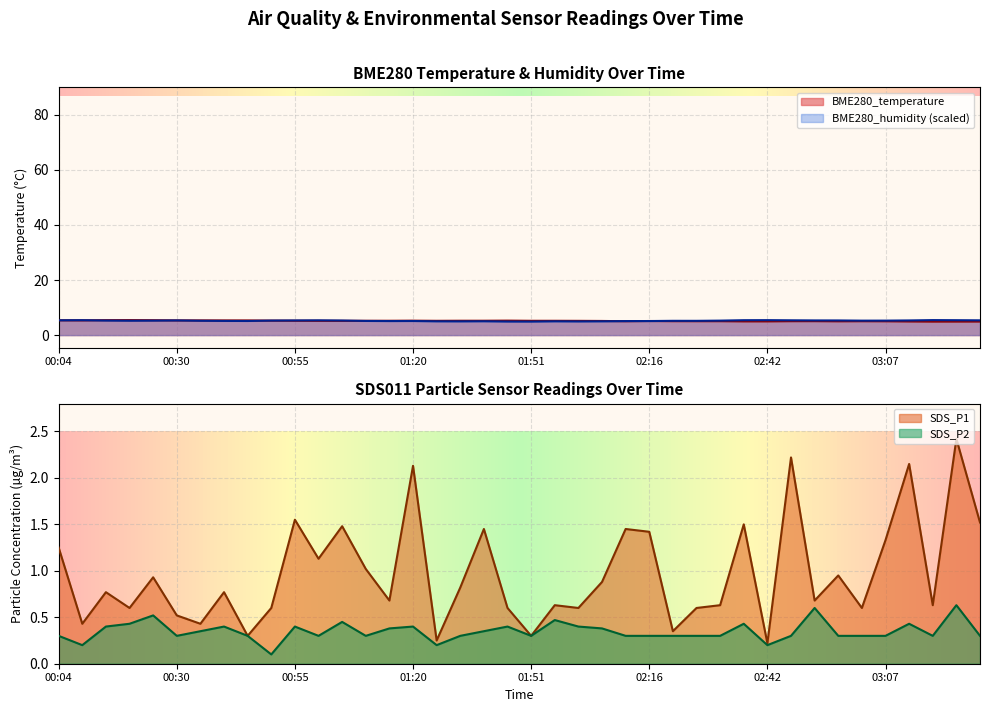

How many interior local peaks does the BME280_humidity series have?

9